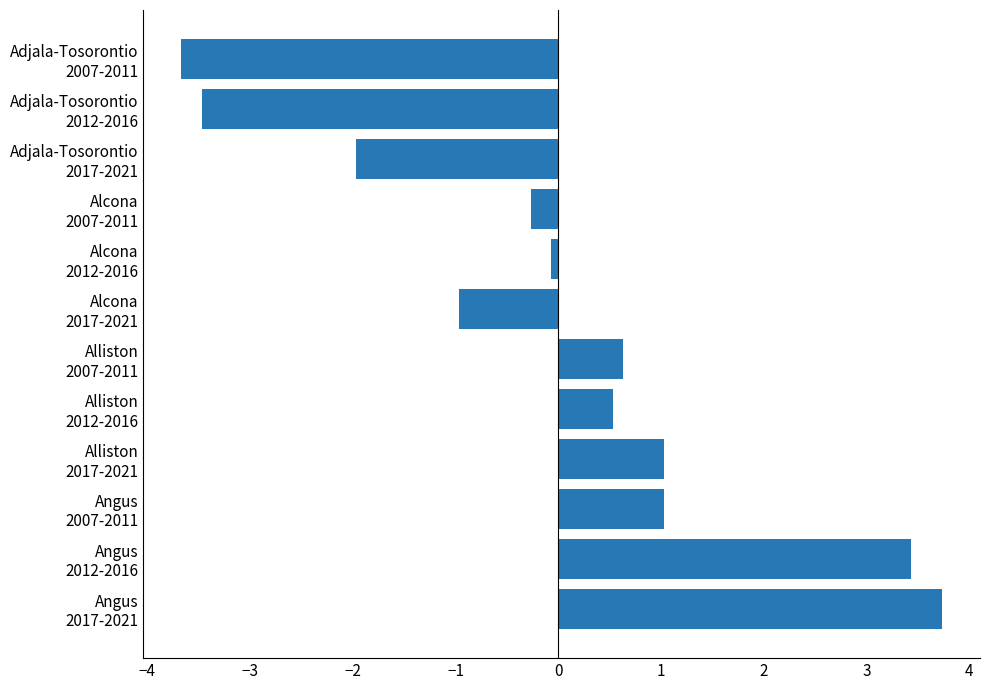

Reading top to bottom, what are all the values shown in this chart?

-3.7	-3.5	-2.0	-0.3	-0.1	-1.0	0.6	0.5	1.0	1.0	3.4	3.7